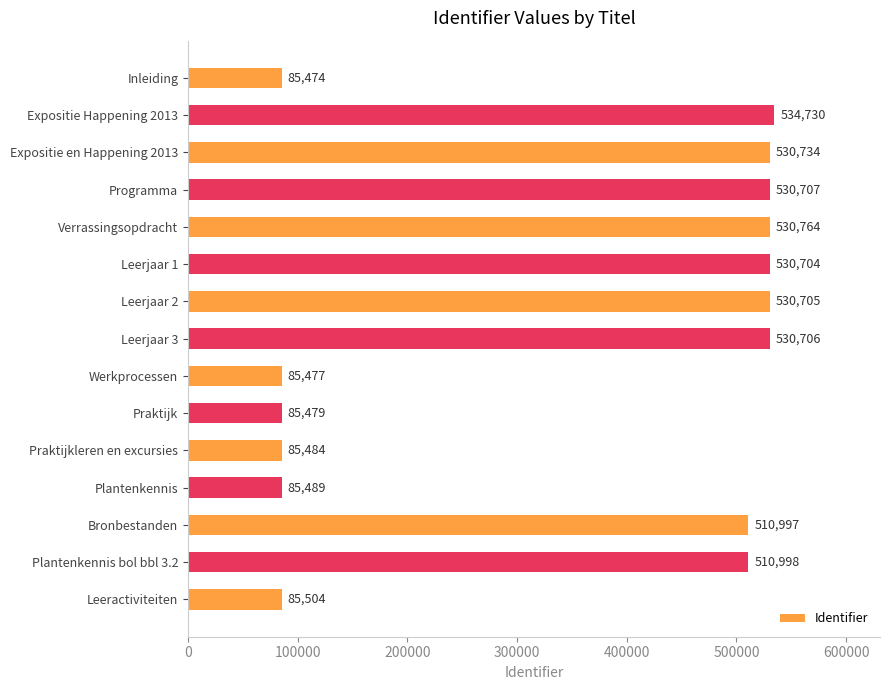

Rank the categories by value from lowest to highest.

Inleiding, Werkprocessen, Praktijk, Praktijkleren en excursies, Plantenkennis, Leeractiviteiten, Bronbestanden, Plantenkennis bol bbl 3.2, Leerjaar 1, Leerjaar 2, Leerjaar 3, Programma, Expositie en Happening 2013, Verrassingsopdracht, Expositie Happening 2013